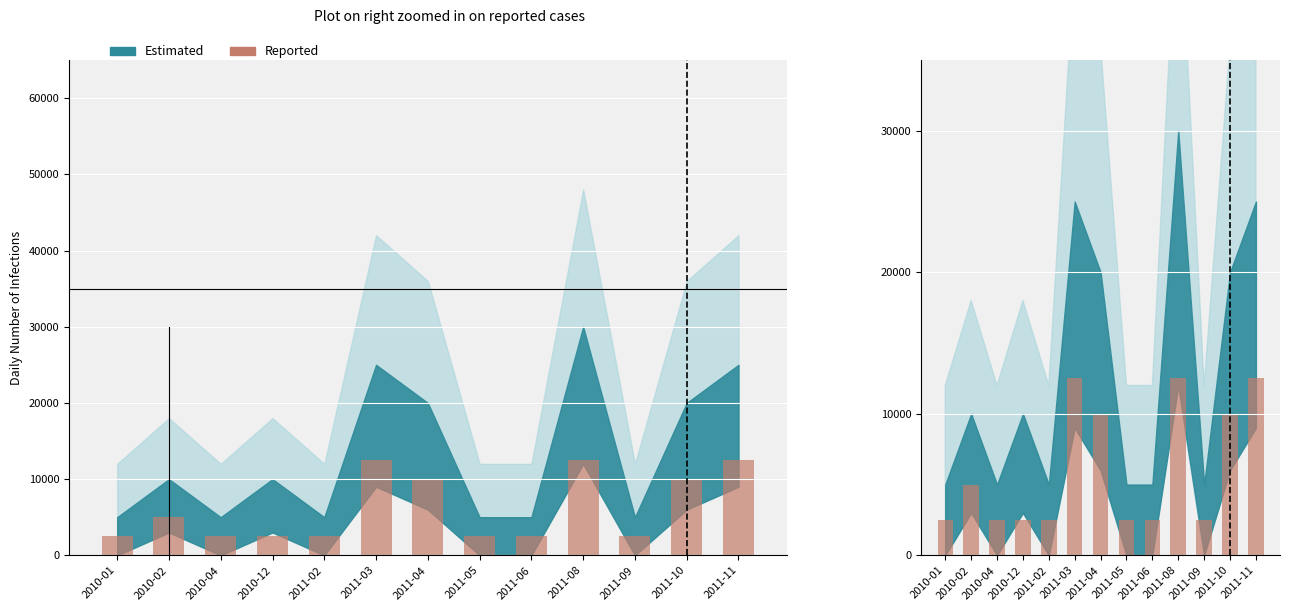

What is the difference between the maximum and second lowest values?

10000